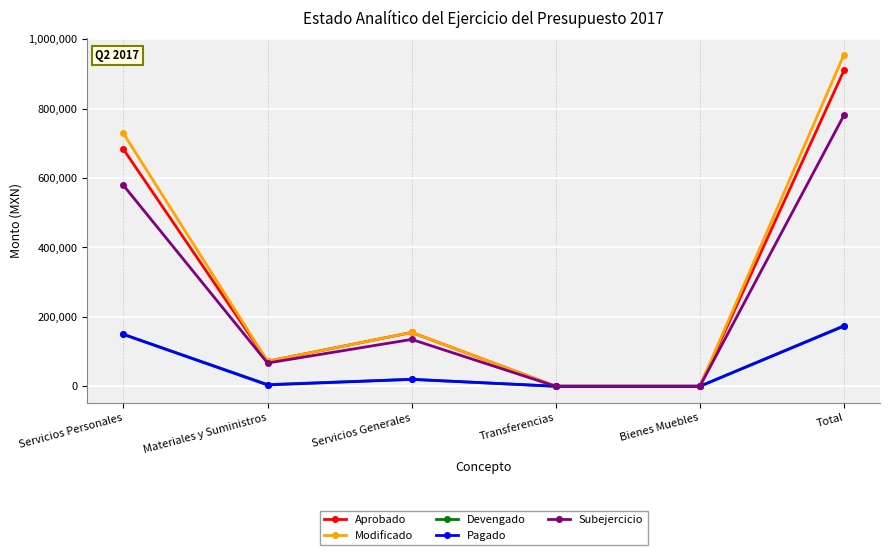

What is the value of the Modificado point at the 2nd from the left?

72000.0